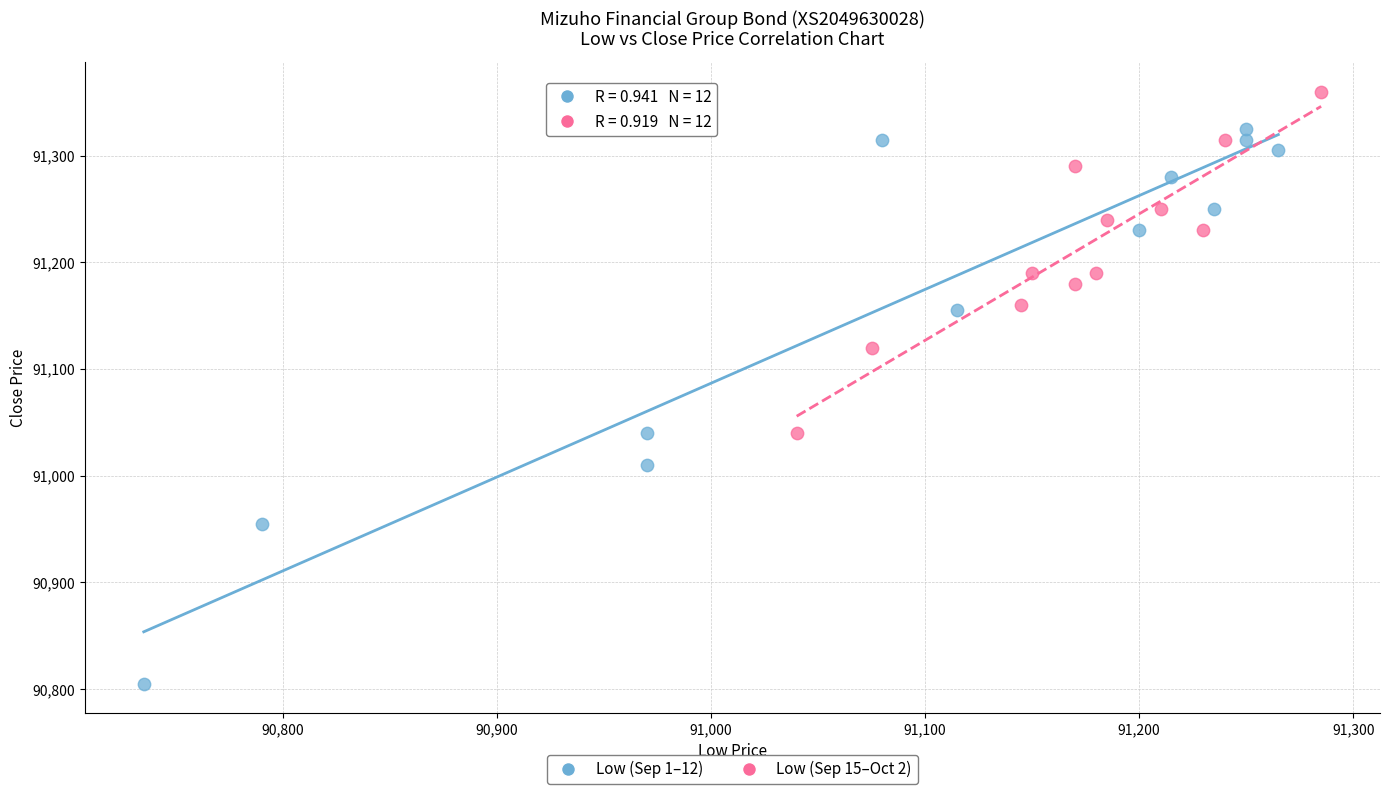

Which series contains the highest Y value?

Low (Sep 15–Oct 2)